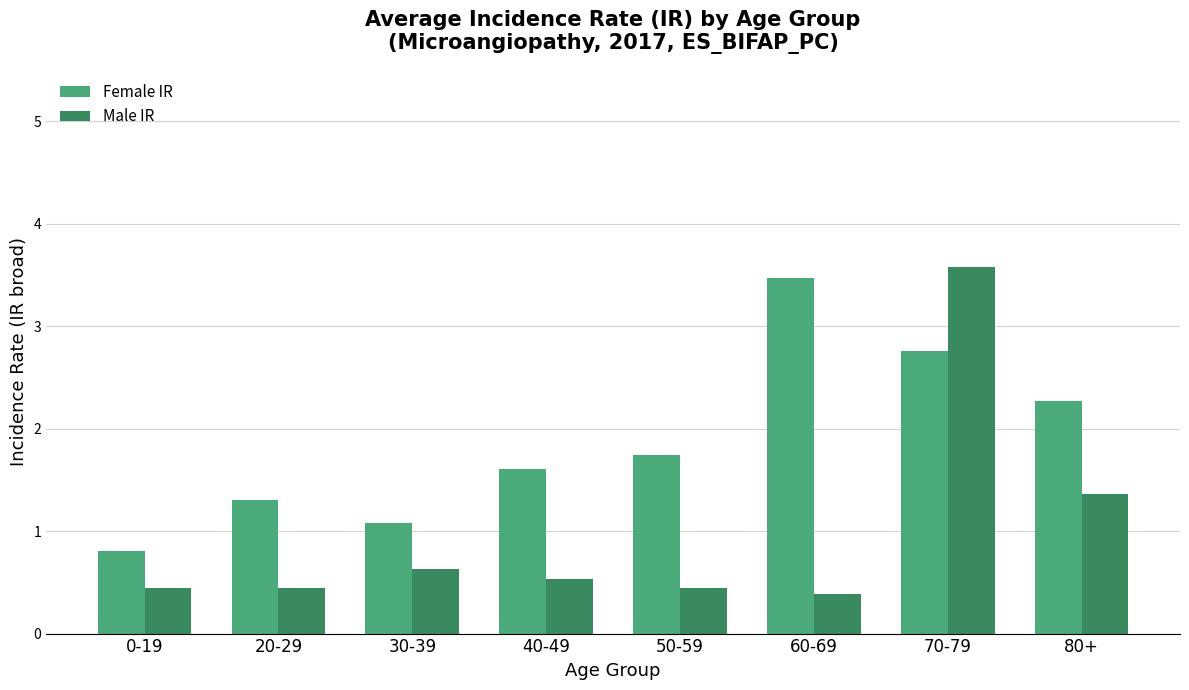

Reading right to left, extract all data points from this chart.

Female IR: 80+=2.3	70-79=2.8	60-69=3.5	50-59=1.7	40-49=1.6	30-39=1.1	20-29=1.3	0-19=0.8
Male IR: 80+=1.4	70-79=3.6	60-69=0.4	50-59=0.4	40-49=0.5	30-39=0.6	20-29=0.4	0-19=0.4